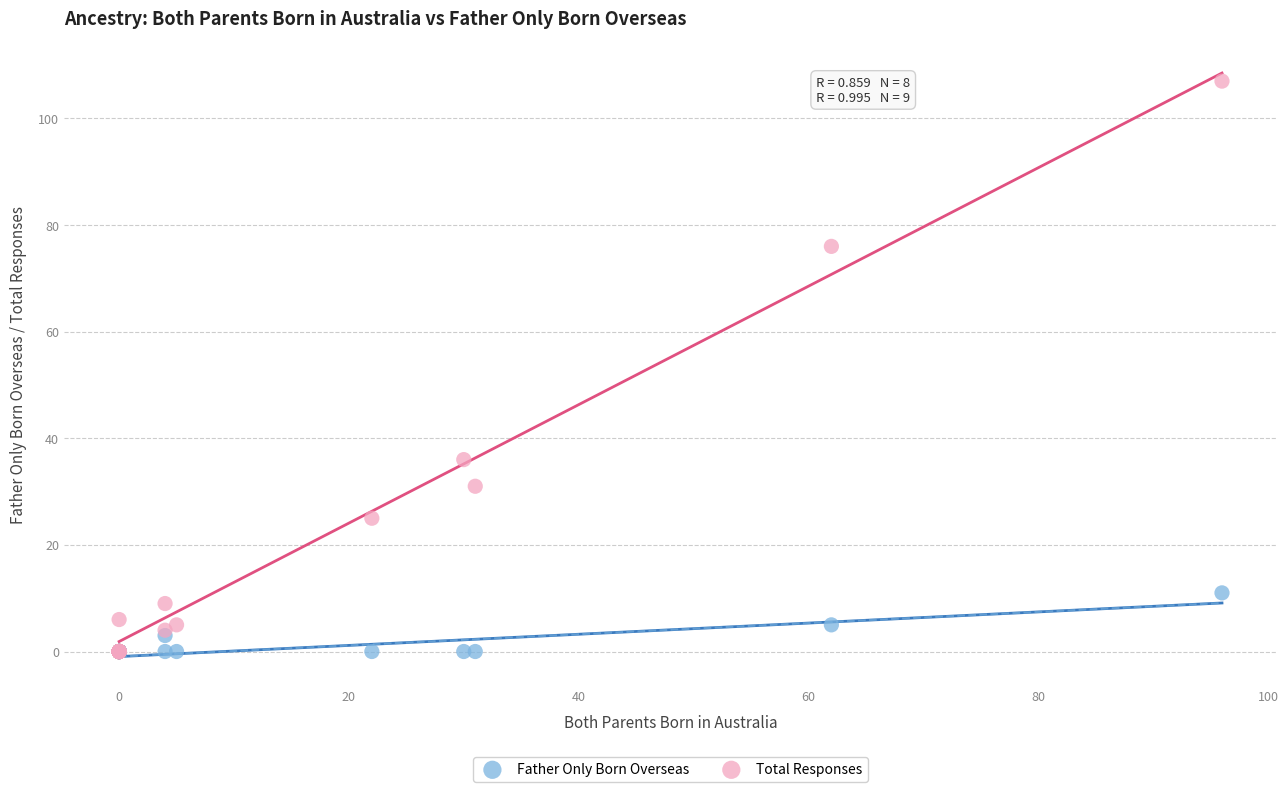

Which series contains the highest Y value?

Total Responses